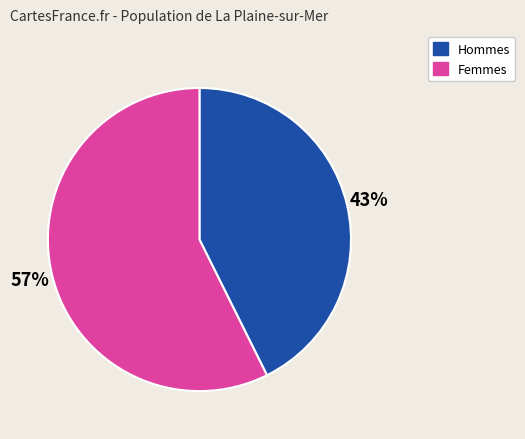

Is there a majority slice in this chart?

Yes